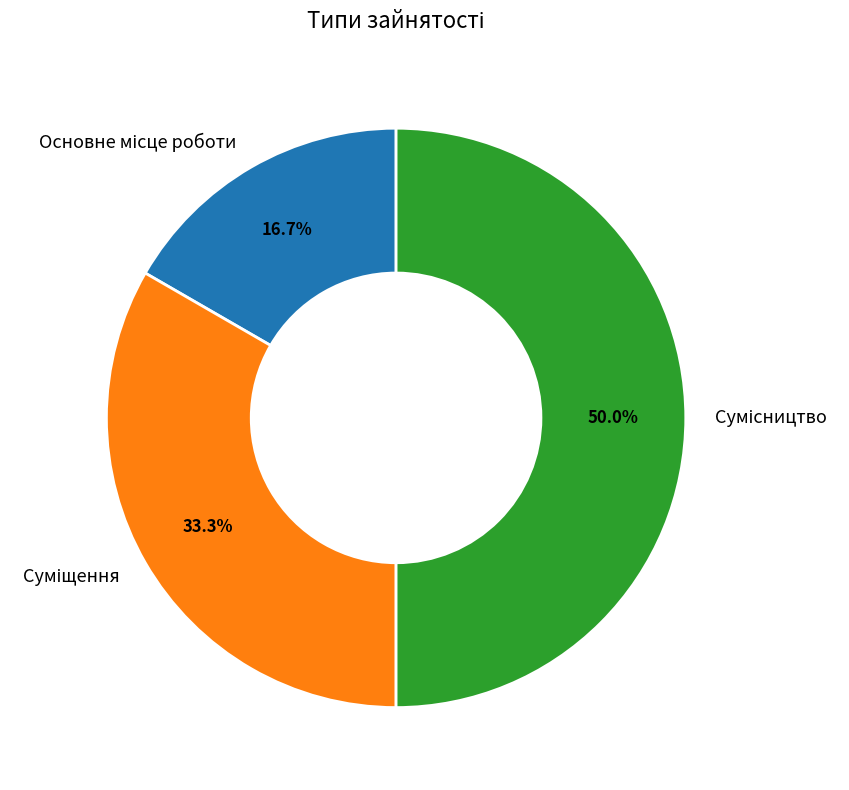

Does Суміщення represent more than half of the total?

No